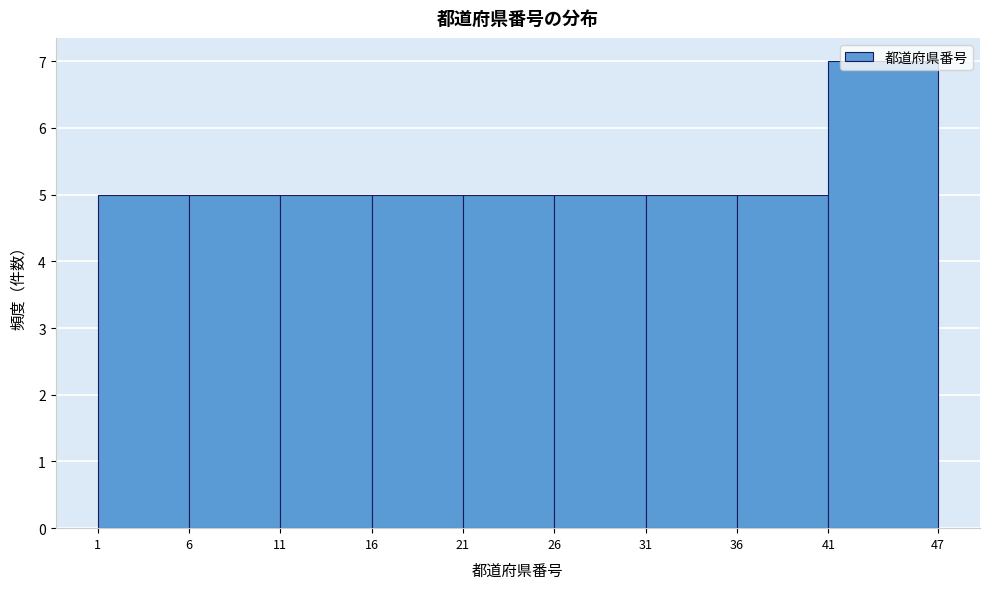

Reading left to right, transcribe this chart: for each bar, give the range it covers on the x-axis and its height. The values are not printed on the chart, so give them approximately, as read against the axis.

1 to 6: 5
6 to 11: 5
11 to 16: 5
16 to 21: 5
21 to 26: 5
26 to 31: 5
31 to 36: 5
36 to 41: 5
41 to 47: 7